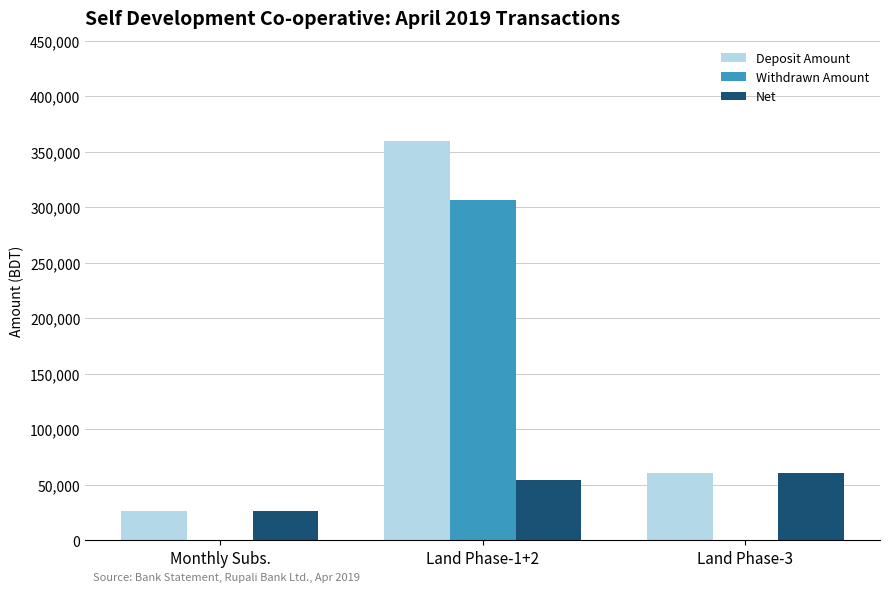

Reading left to right, what are all the values shown in this chart?

Deposit Amount: 26000	360000	60000
Withdrawn Amount: 0	306000	0
Net: 26000	54000	60000